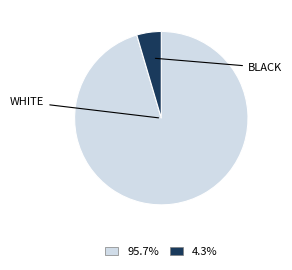

Is there any slice that represents more than half of the pie?

Yes